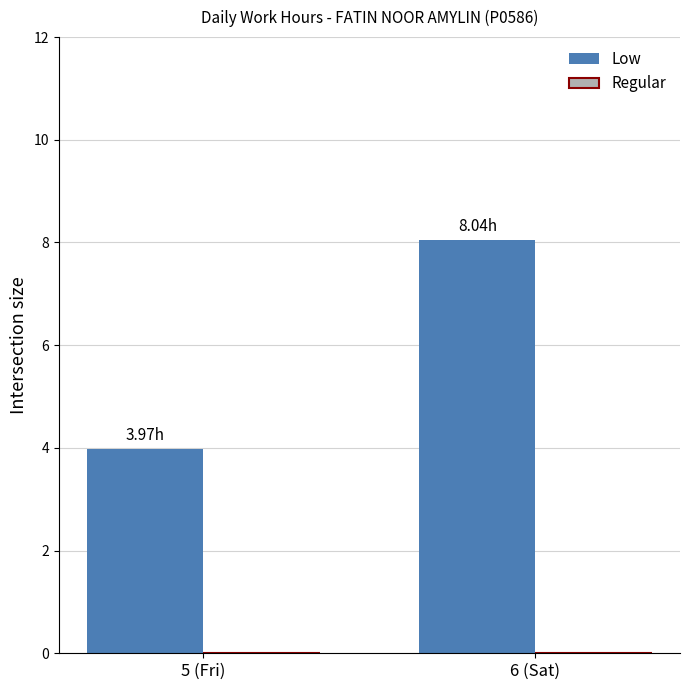

What is the ratio of the value at 6 (Sat) to the value at 5 (Fri)?

2.0